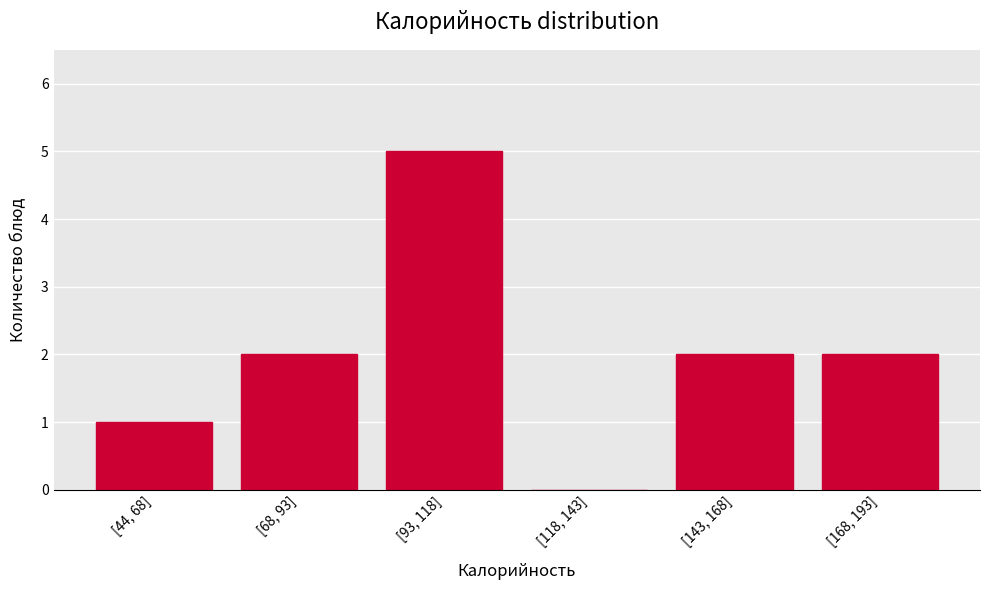

Reading left to right, what are all the values shown in this chart?

[44, 68]=1	[68, 93]=2	[93, 118]=5	[118, 143]=0	[143, 168]=2	[168, 193]=2